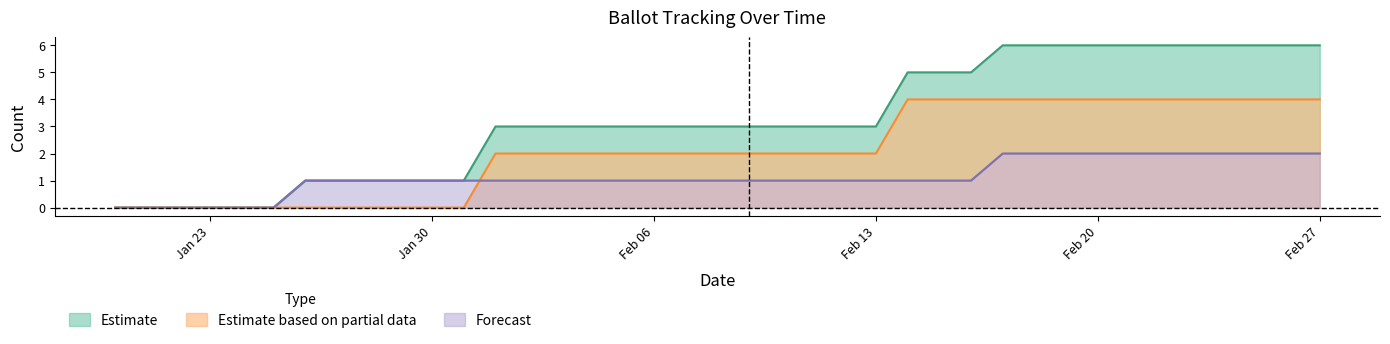

What is the highest value of the Estimate based on partial data series?

4